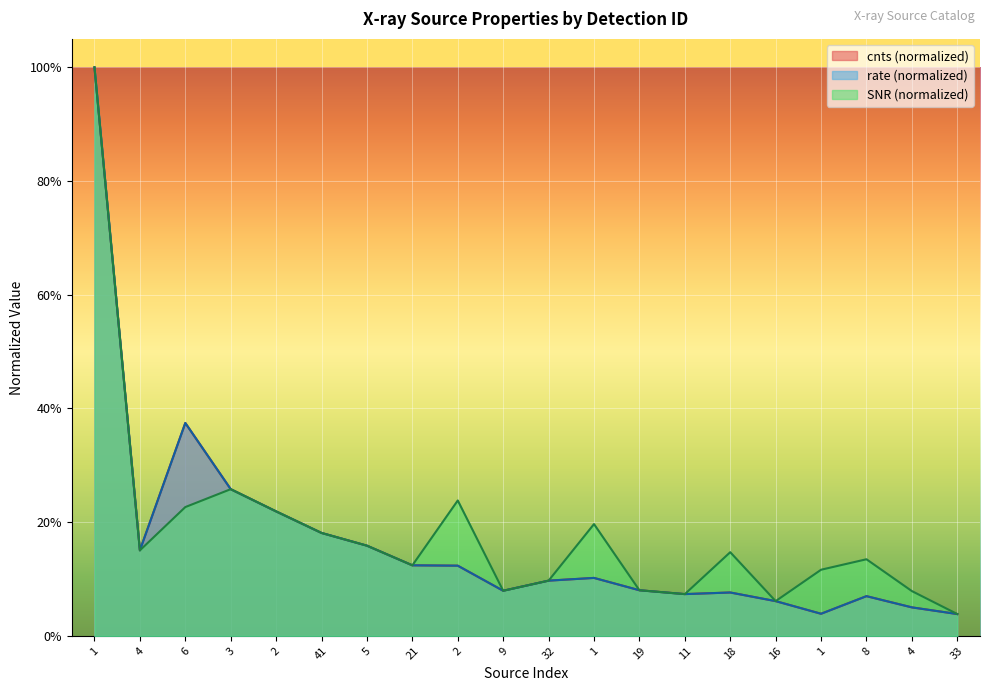

Reading left to right, list all the values displayed in this chart.

cnts: 1.0	0.2	0.4	0.3	0.2	0.2	0.2	0.1	0.1	0.1	0.1	0.1	0.1	0.1	0.1	0.1	0.0	0.1	0.1	0.0
rate: 1.0	0.2	0.4	0.3	0.2	0.2	0.2	0.1	0.1	0.1	0.1	0.1	0.1	0.1	0.1	0.1	0.0	0.1	0.1	0.0
SNR: 1.0	0.2	0.2	0.3	0.2	0.2	0.2	0.1	0.2	0.1	0.1	0.2	0.1	0.1	0.1	0.1	0.1	0.1	0.1	0.0